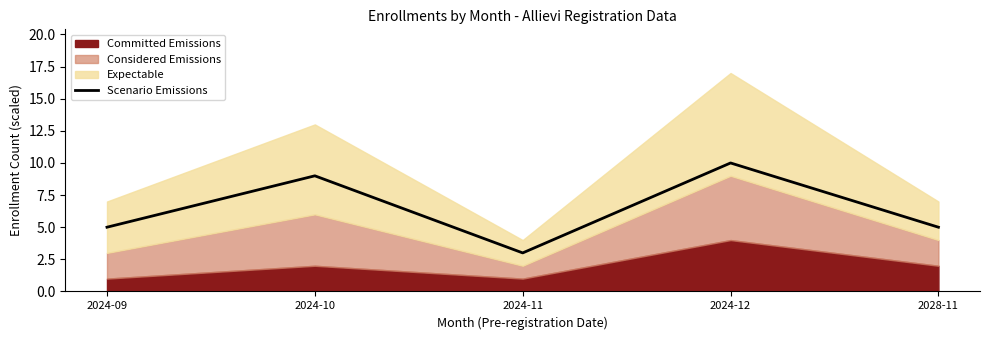

Rank the categories by value from lowest to highest.

2024-11, 2024-09, 2028-11, 2024-10, 2024-12